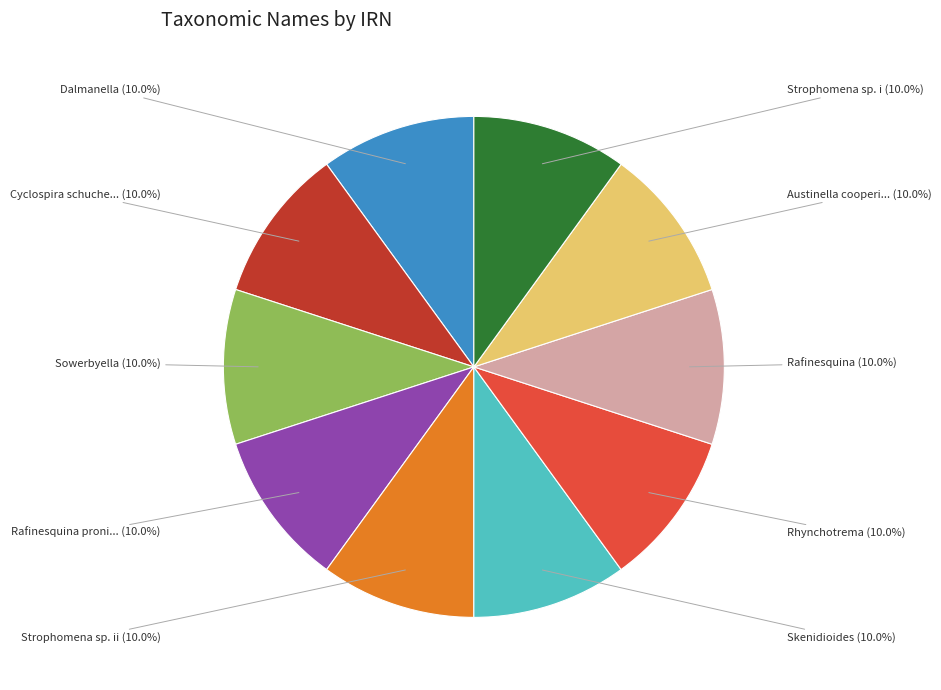

Is there any slice that represents more than half of the pie?

No